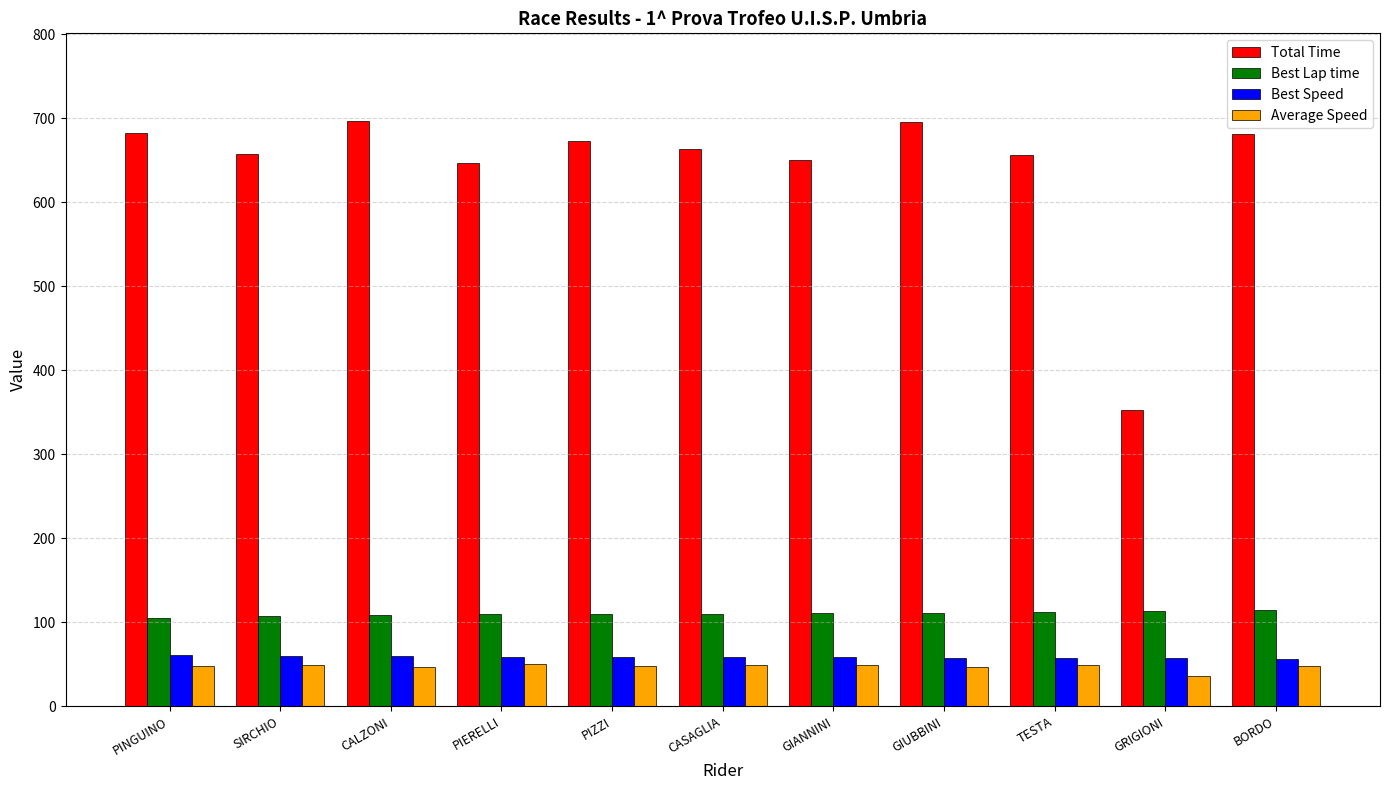

What is the highest value of the Average Speed series?

50.1